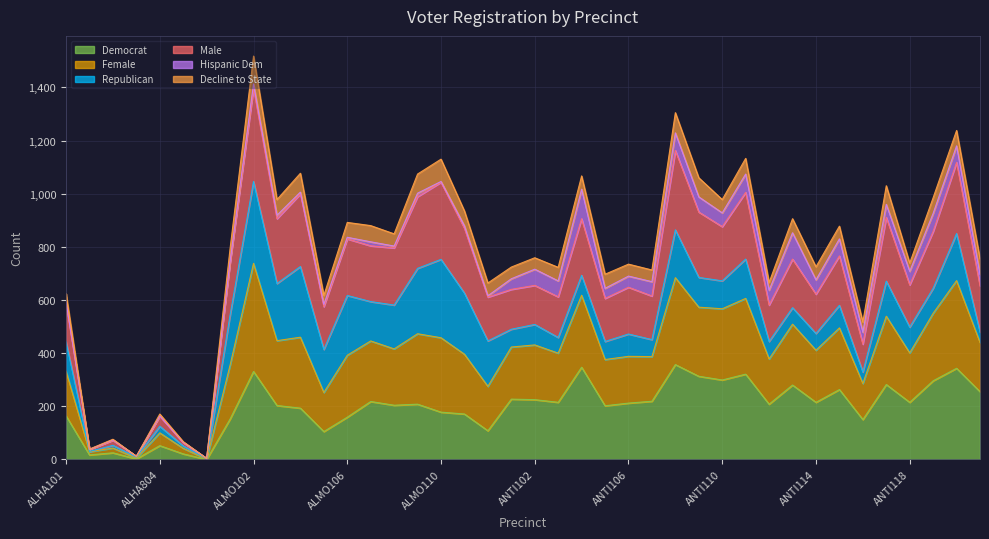

What is the maximum value for Democrat?

357